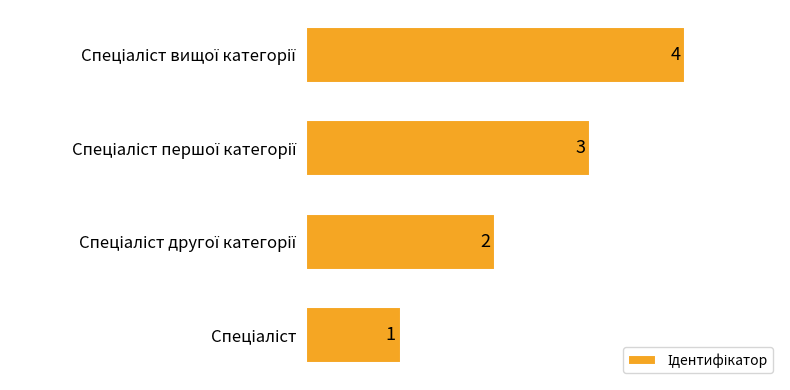

How many values are between 2 and 4?

3